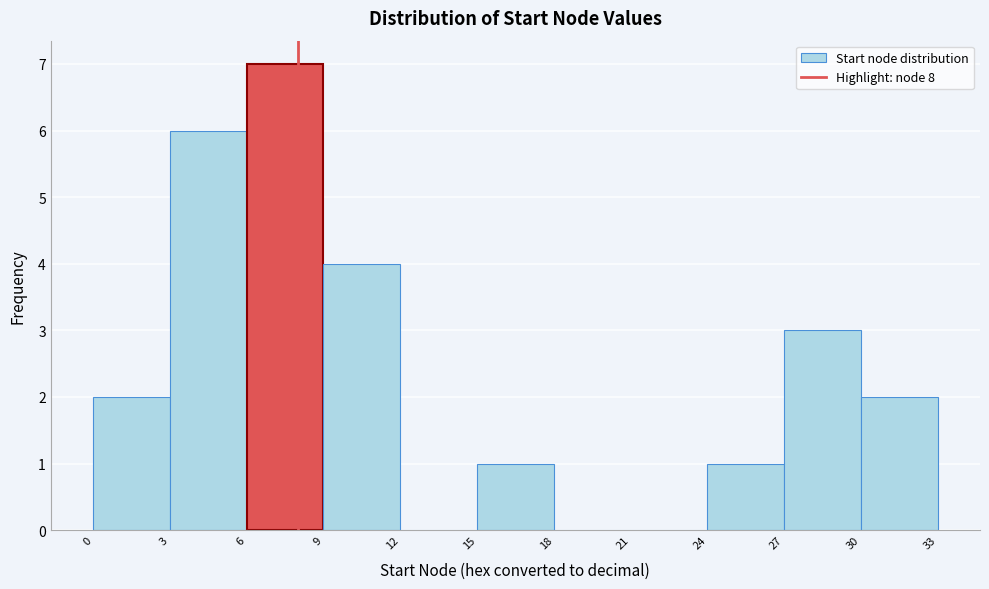

Which range on the x-axis has the tallest bar?

6 to 9